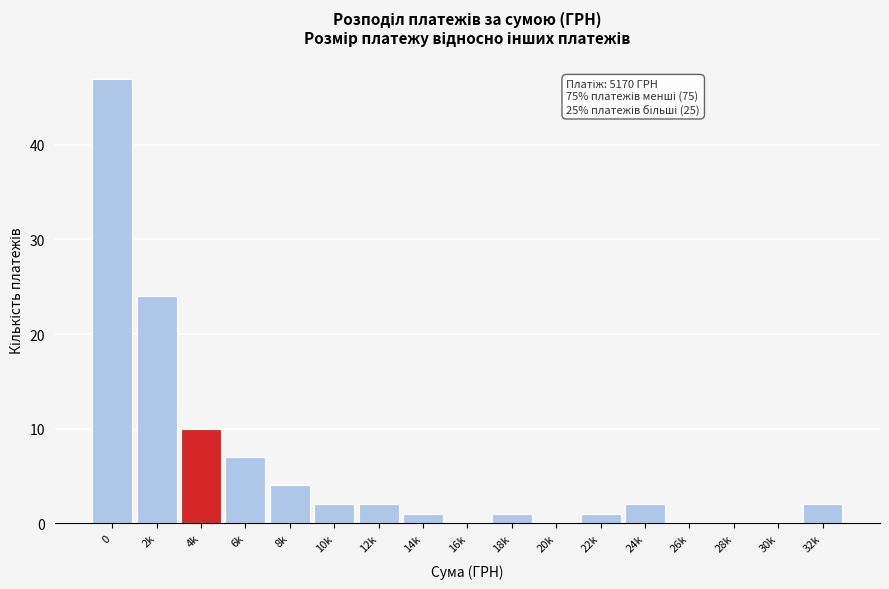

Reading left to right, extract all data points from this chart.

0=47	2k=24	4k=10	6k=7	8k=4	10k=2	12k=2	14k=1	16k=0	18k=1	20k=0	22k=1	24k=2	26k=0	28k=0	30k=0	32k=2